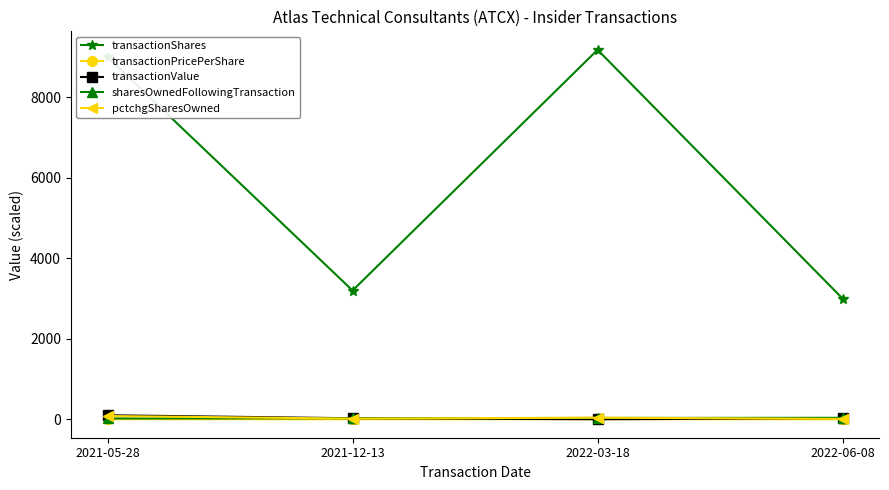

What is the maximum value for transactionShares?

9183.0